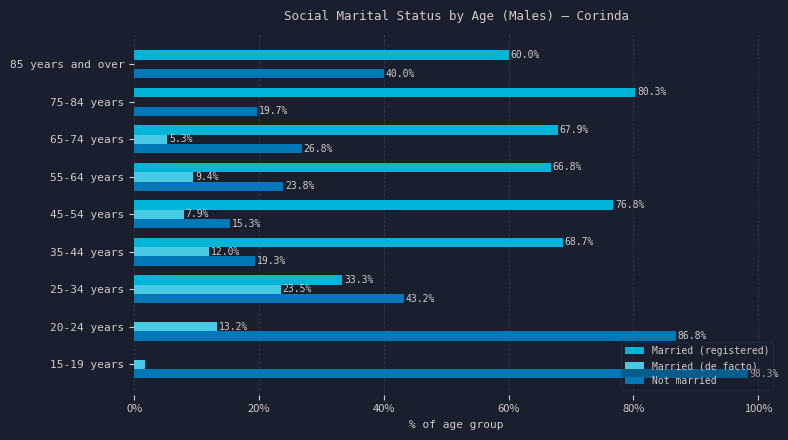

What is the average value of the Married (registered) series?

50.4